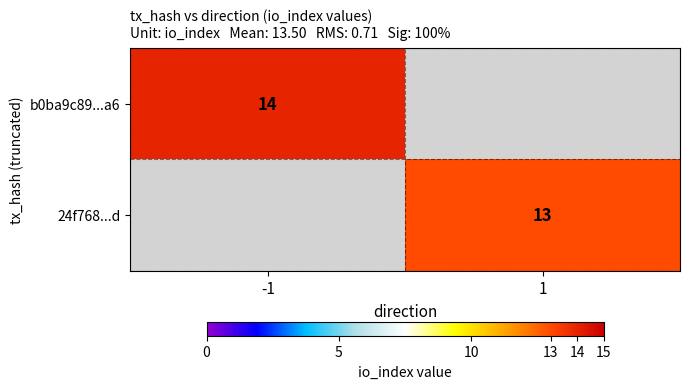

How many series are shown in this chart?

2